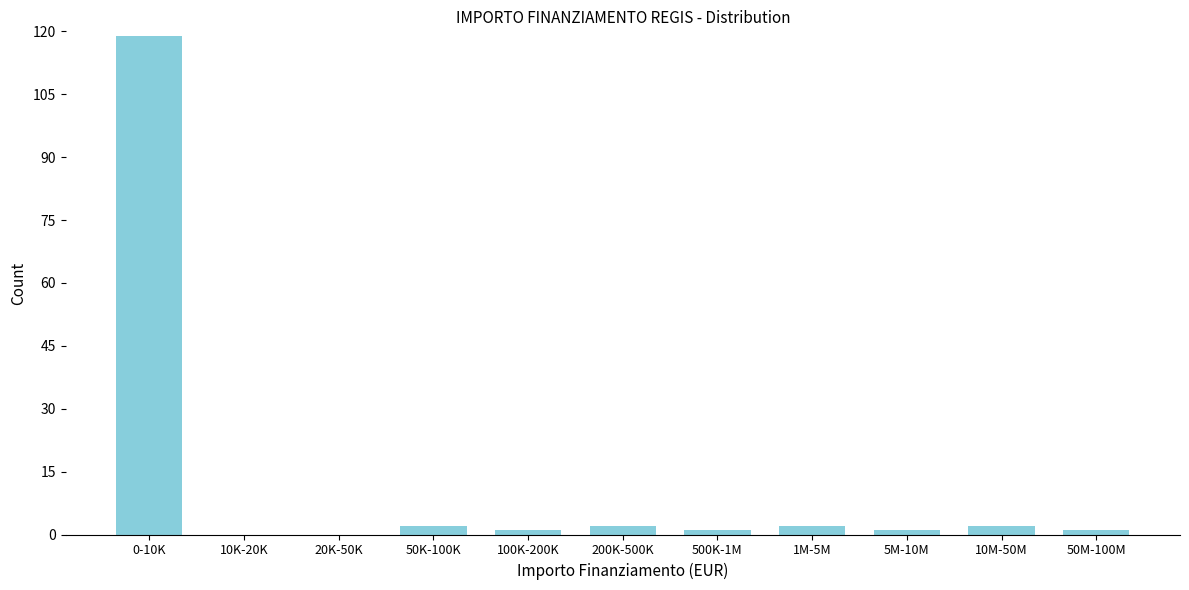

Reading left to right, what are all the values shown in this chart?

0-10K=119	10K-20K=0	20K-50K=0	50K-100K=2	100K-200K=1	200K-500K=2	500K-1M=1	1M-5M=2	5M-10M=1	10M-50M=2	50M-100M=1